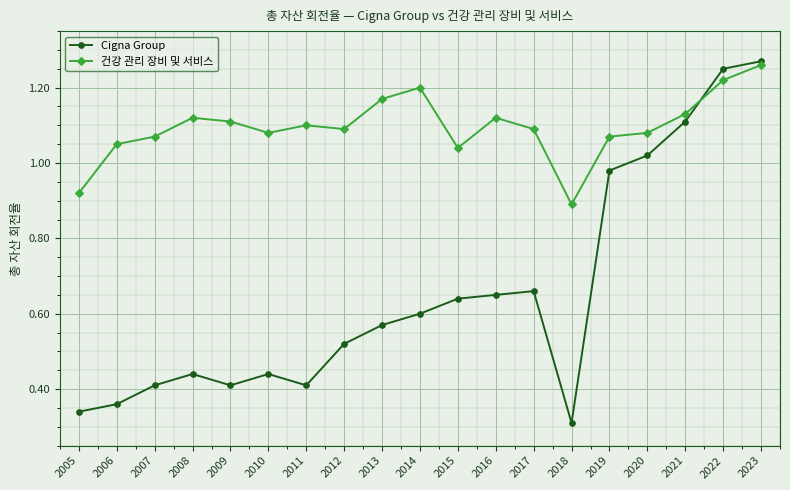

Is it true that Cigna Group equals 0.3 at 2014?

False